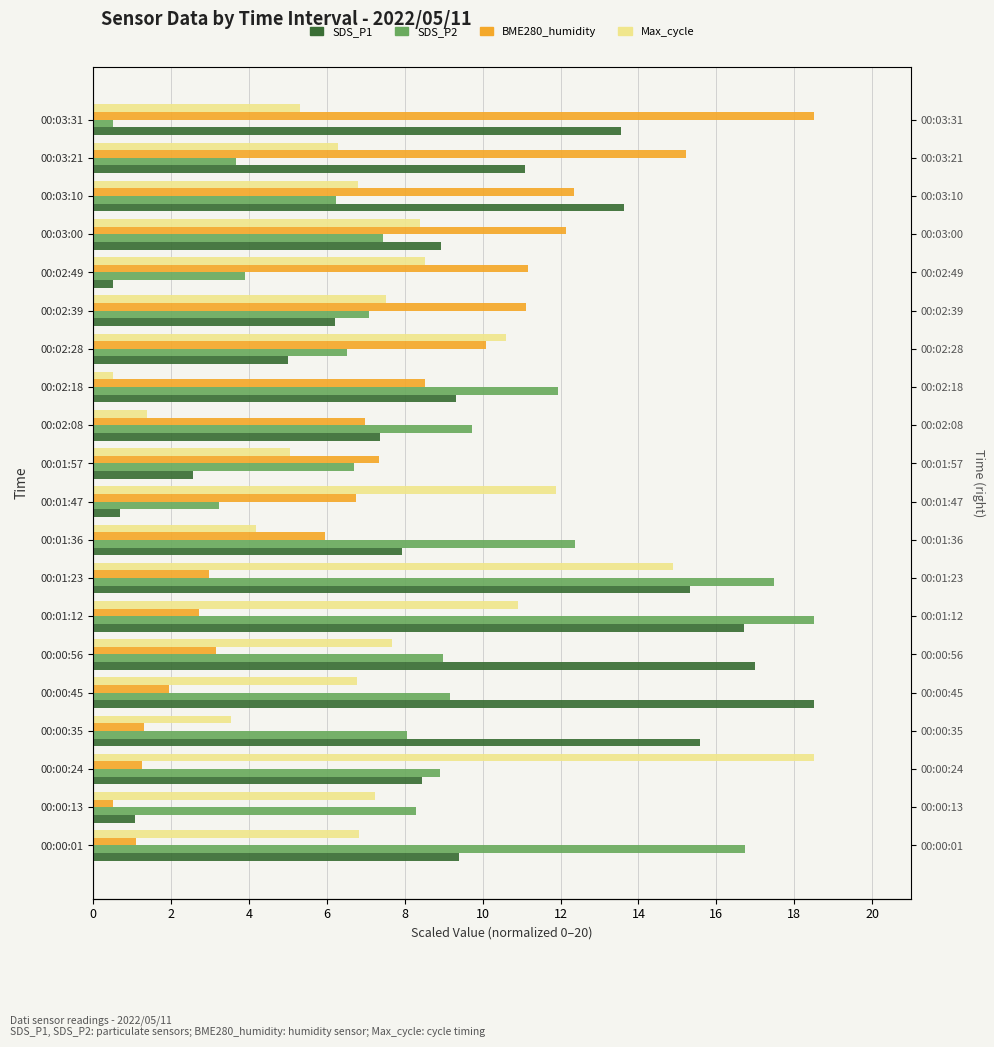

How many values in the SDS_P2 series exceed 8?

11